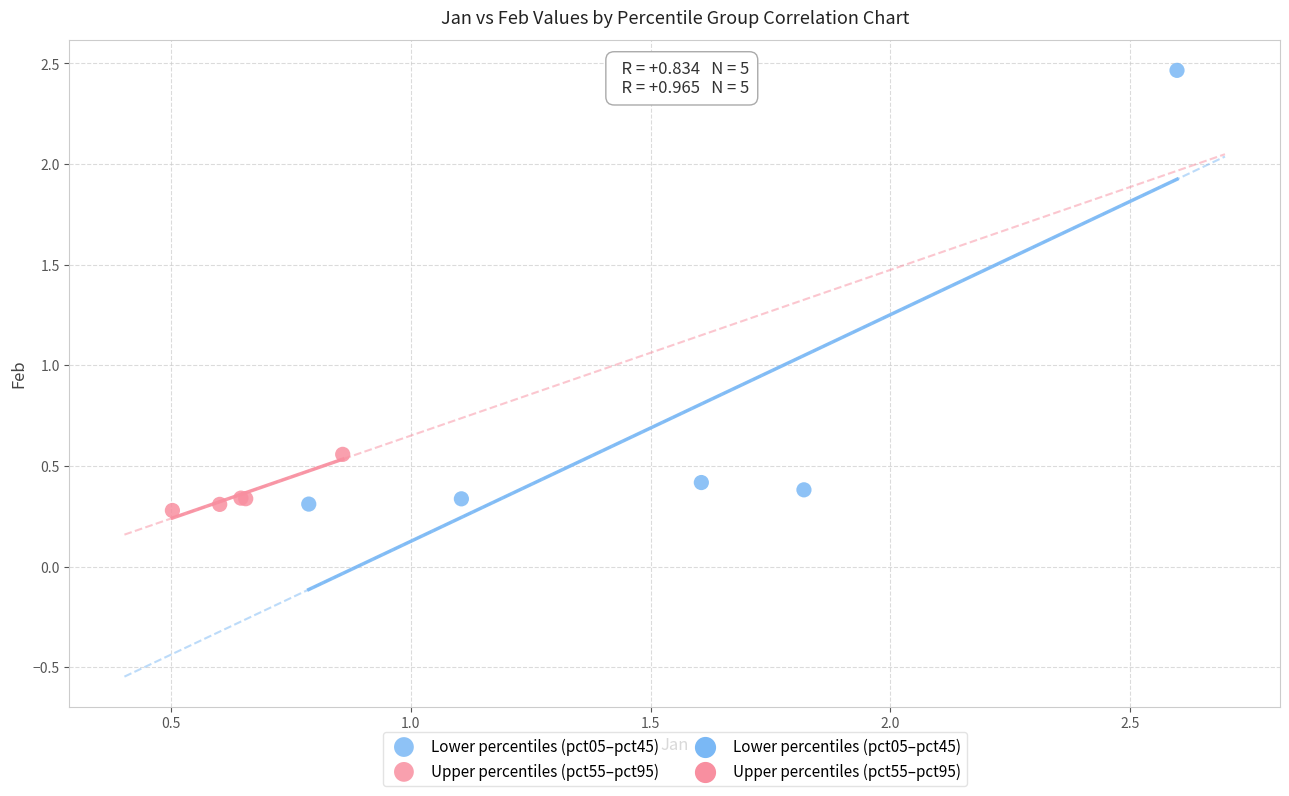

Which series contains the highest Y value?

Lower percentiles (pct05–pct45)